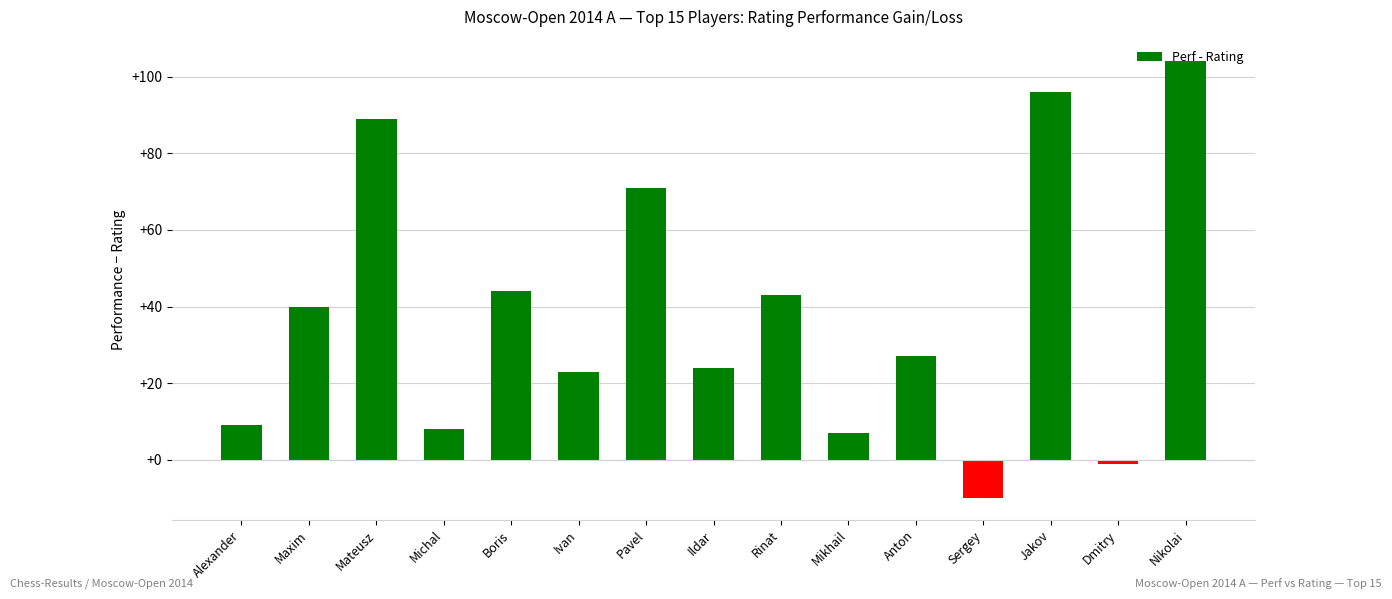

What is the maximum value shown in the chart?

104